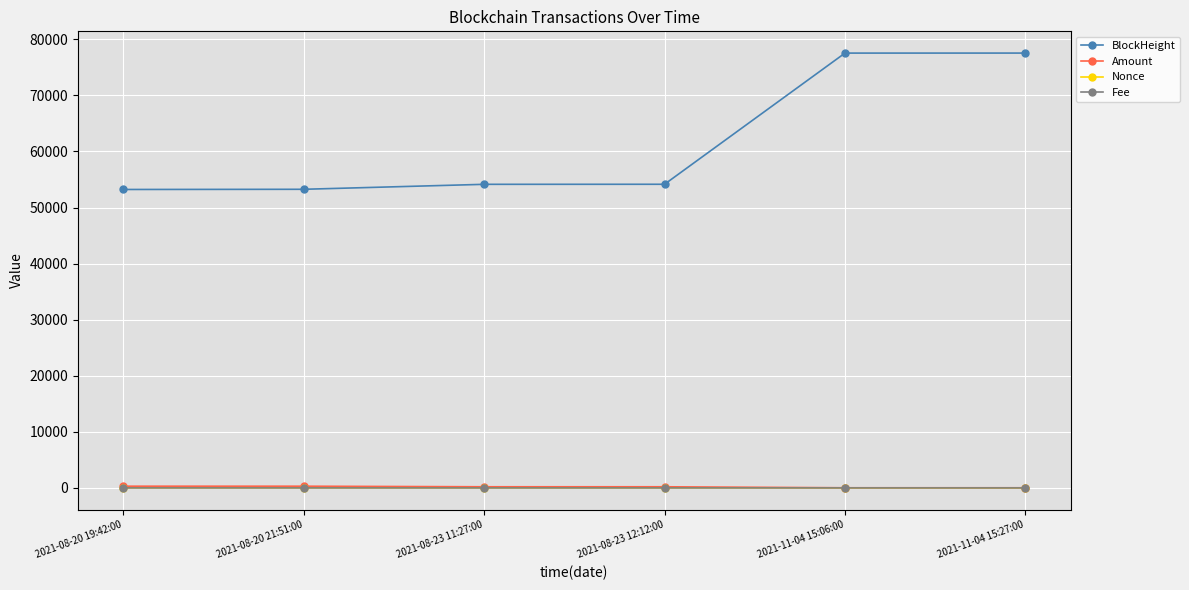

True or false: BlockHeight and Amount cross at least once.

False